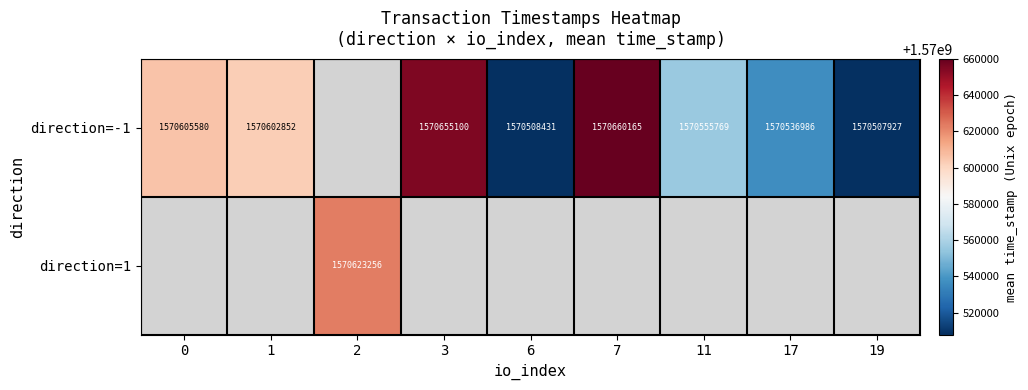

What is the sum of the direction=-1 values at 3 and 17?

3141192086.0